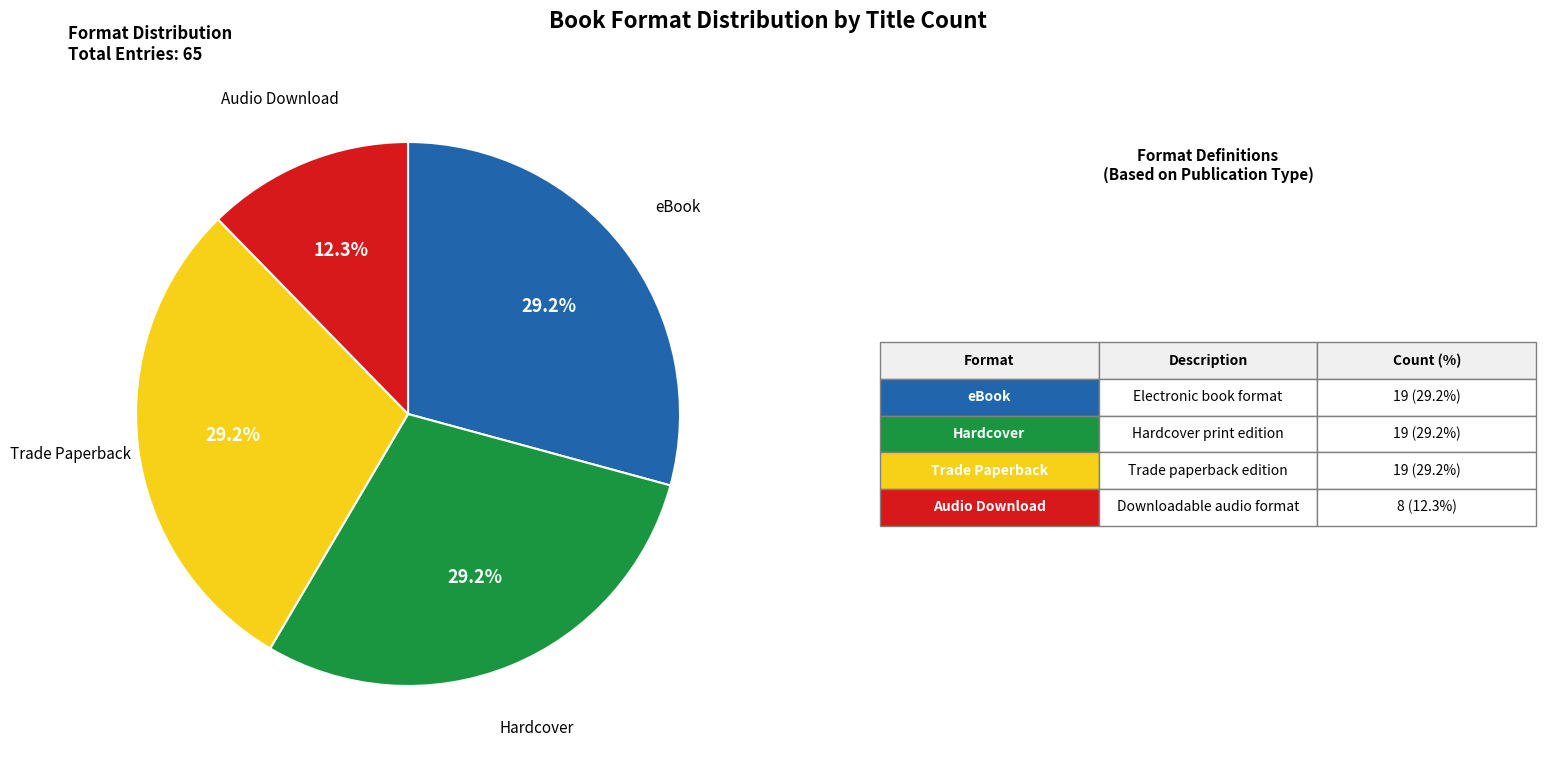

Is there a majority slice in this chart?

No